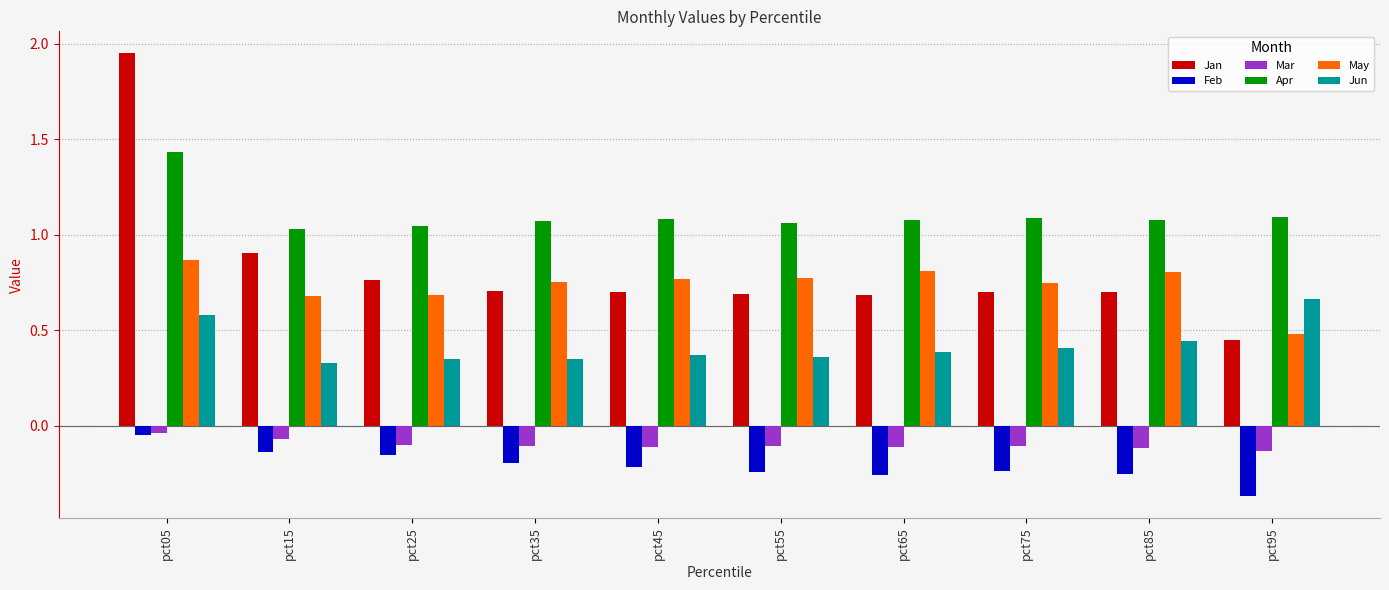

Which series has the largest total across all categories?

Apr